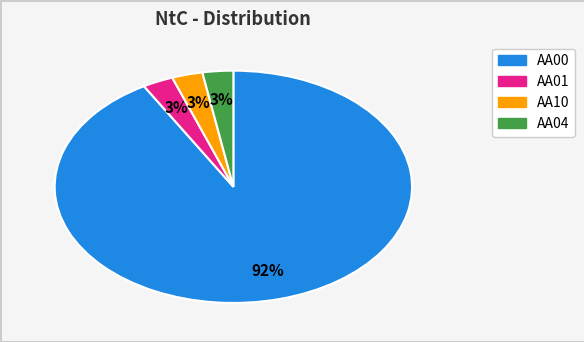

How many segments does this pie chart have?

4